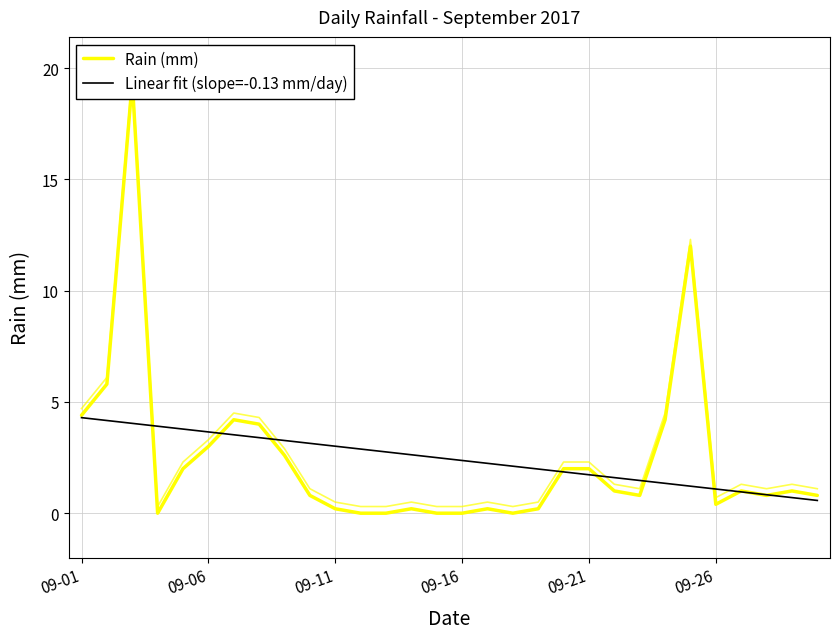

What is the highest value of the Linear fit (slope=-0.13 mm/day) series?

4.3